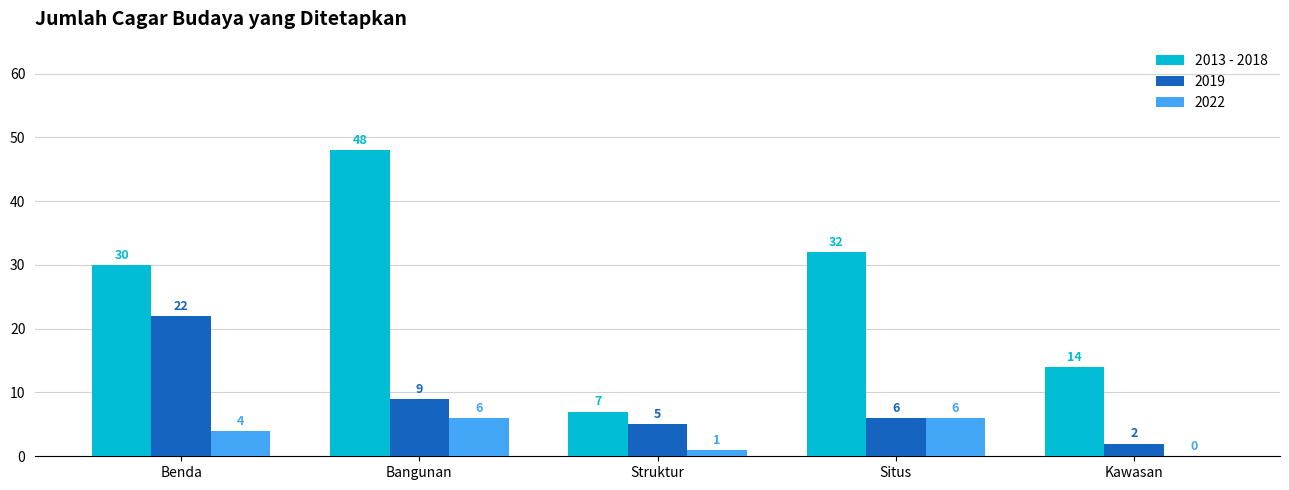

What is the sum of all 2013 - 2018 values?

131